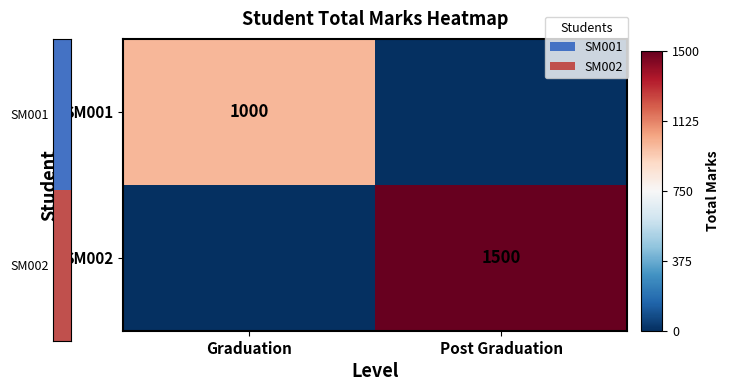

Where is SM001 nearest to the value 500?

Graduation